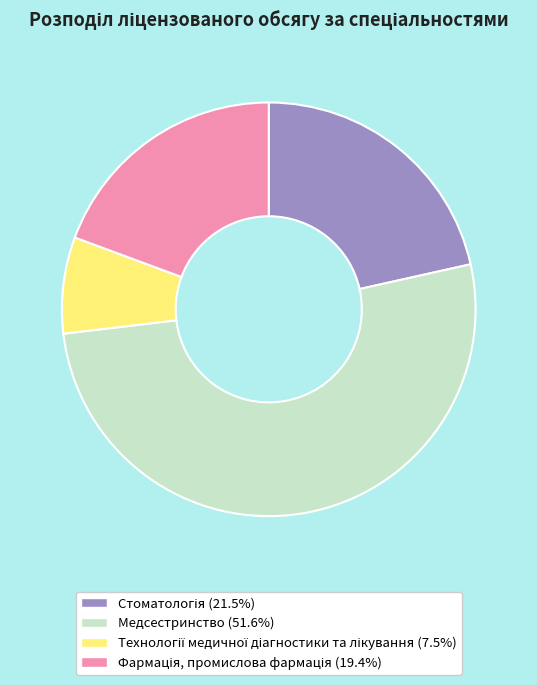

Which category has the biggest portion of the pie?

Медсестринство